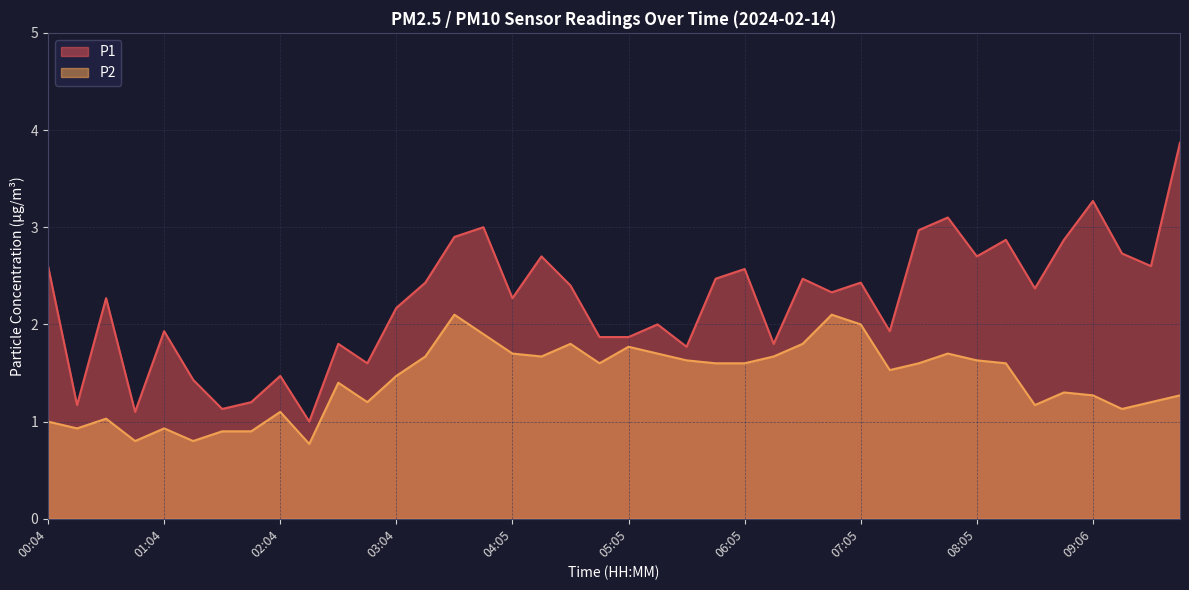

In P1, how many points are higher than both neighbors (excluding endpoints)?

13